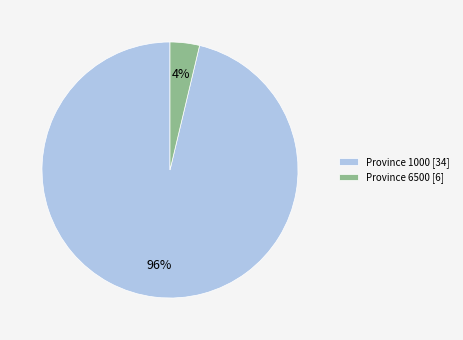

Which slice represents more than half of the pie?

Province 1000 [34]